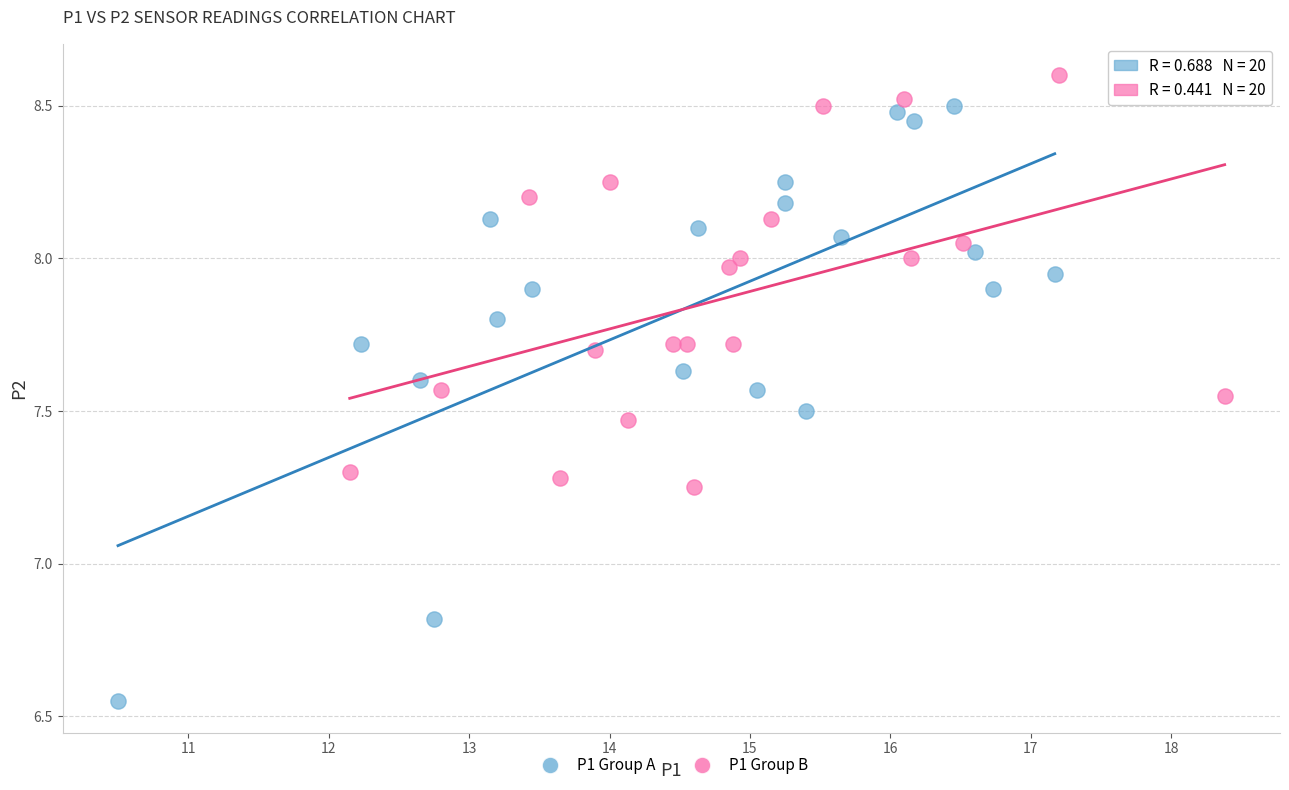

Which series has the widest spread of Y values?

P1 Group A